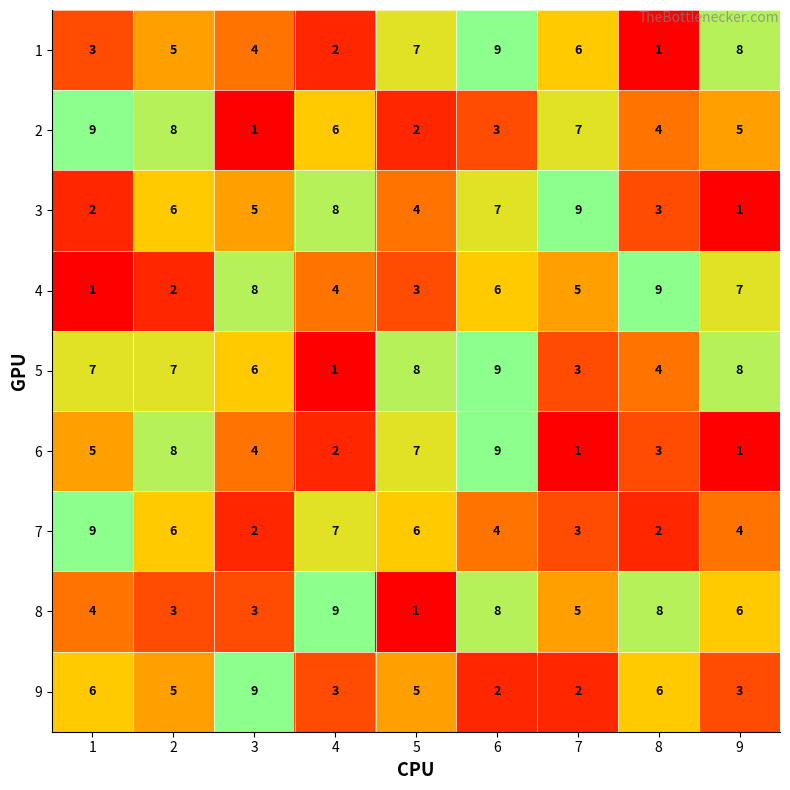

At which label is 3 closest to 5?

3